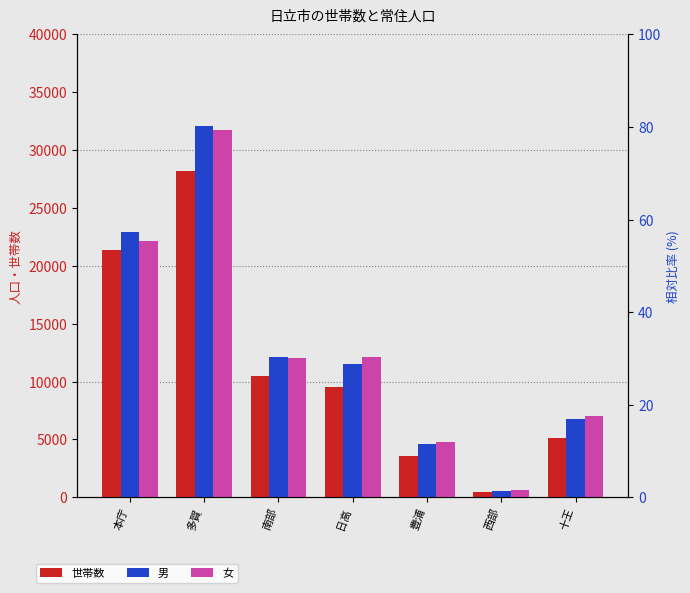

Reading left to right, transcribe all the data shown in this chart.

世帯数: 本庁=21361	多賀=28166	南部=10516	日高=9544	豊浦=3581	西部=480	十王=5084
男: 本庁=22943	多賀=32059	南部=12133	日高=11547	豊浦=4648	西部=576	十王=6752
女: 本庁=22140	多賀=31769	南部=12056	日高=12163	豊浦=4819	西部=609	十王=7033